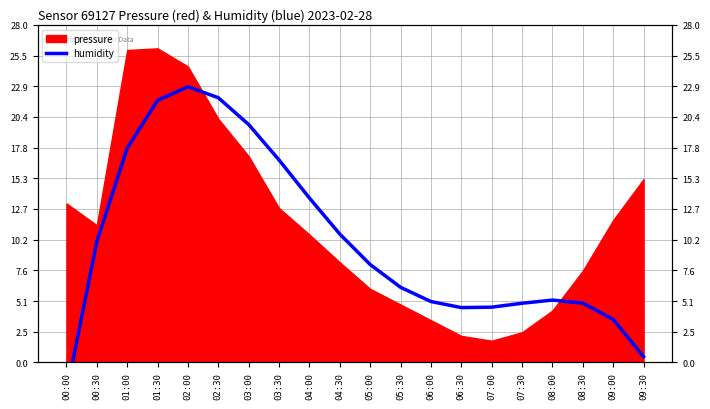

Between 06:00 and 06:30, which is larger?

06:00